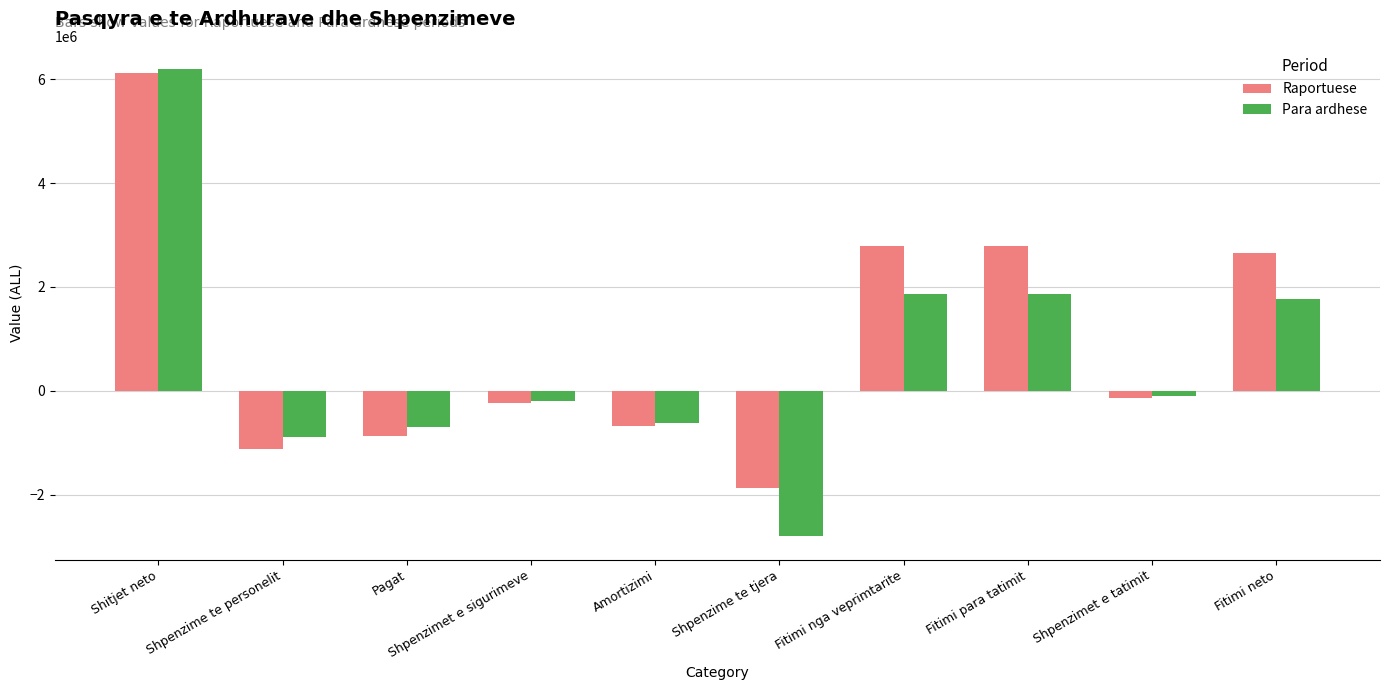

At which label is Raportuese closest to 2123118?

Fitimi neto